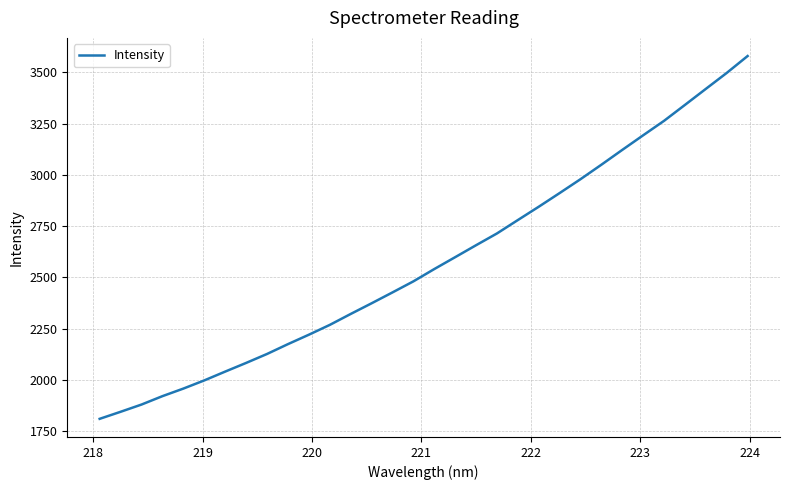

What is the smallest value displayed?

1809.6